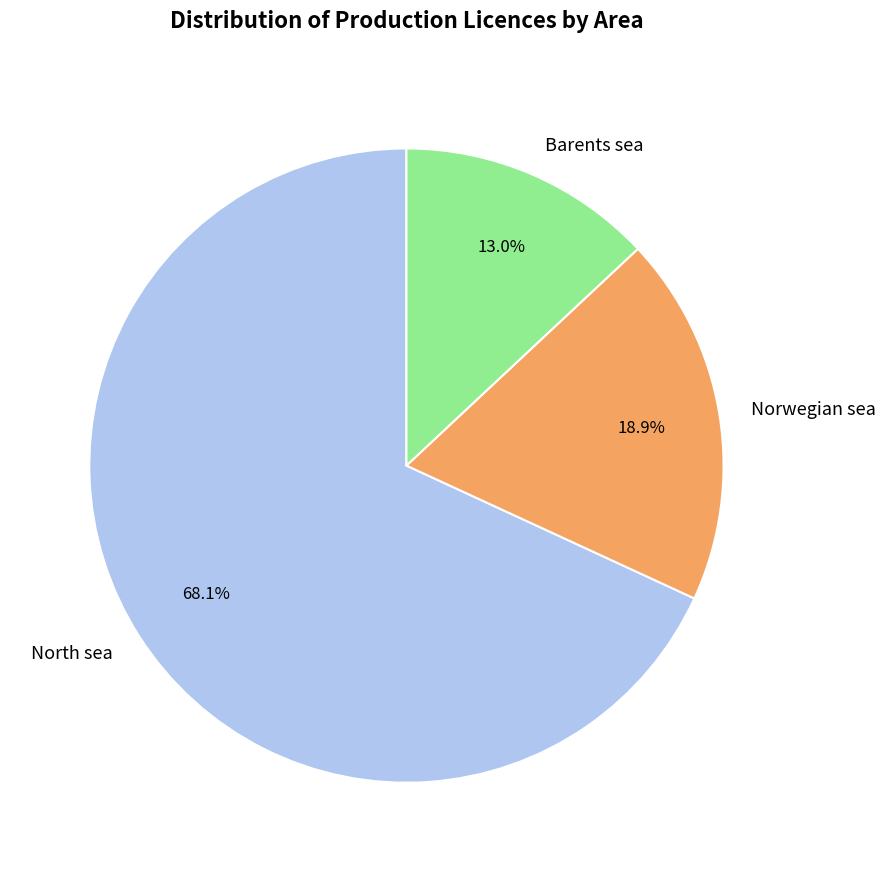

Which category has the smallest portion of the pie?

Barents sea